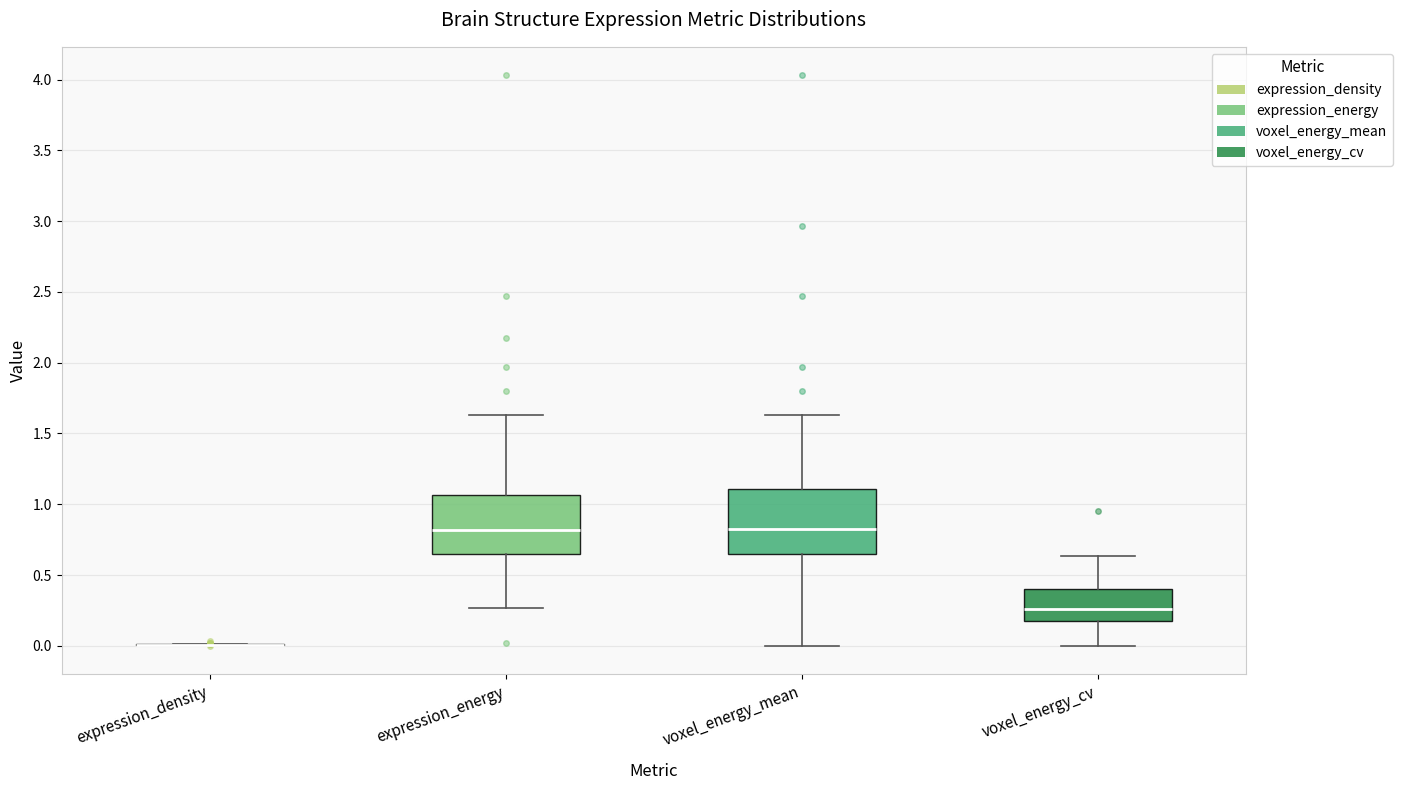

Reading left to right, read every box against the y-axis: the position of its median line, the range the box covers, and the ends of its whiskers. The values are not printed on the chart, so give them approximately, as read against the axis.

expression_density: box collapsed to a line at 0.00, whiskers 0.00 to 0.00
expression_energy: median 0.80, box 0.65 to 1.05, whiskers 0.25 to 1.65
voxel_energy_mean: median 0.85, box 0.65 to 1.10, whiskers 0.00 to 1.65
voxel_energy_cv: median 0.25, box 0.20 to 0.40, whiskers 0.00 to 0.65